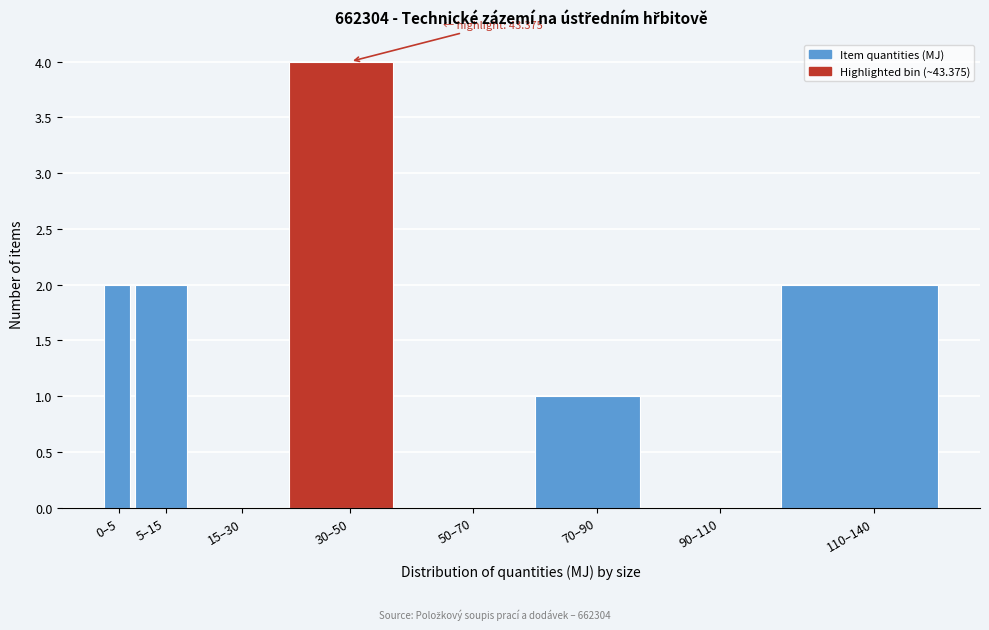

Reading left to right, transcribe all the data shown in this chart.

0–5=2	5–15=2	15–30=0	30–50=4	50–70=0	70–90=1	90–110=0	110–140=2